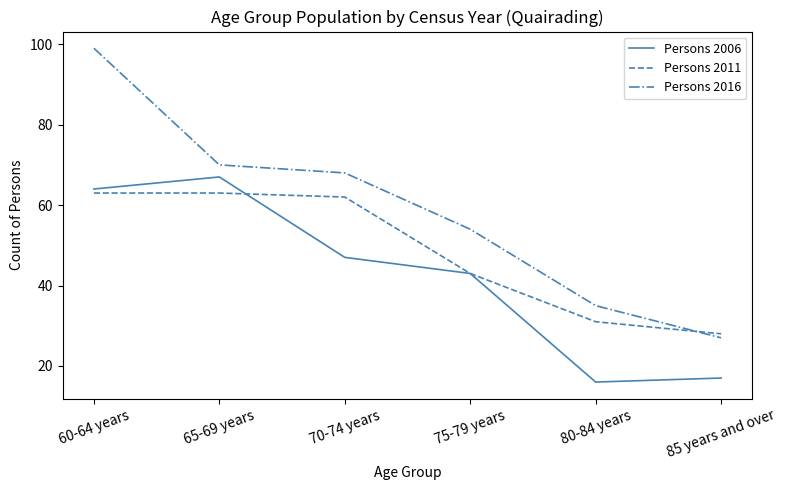

What is the minimum value shown in the chart?

16